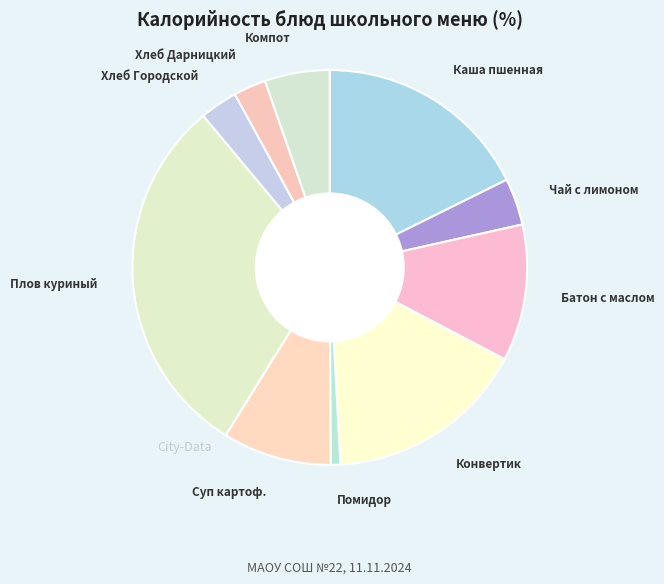

Is Конвертик the majority of the pie?

No